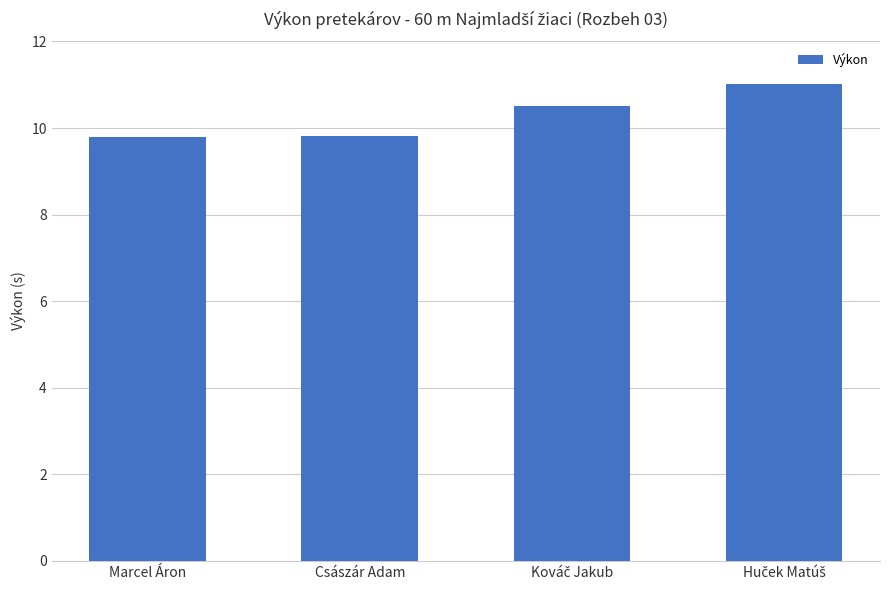

Is it true that the value at Császár Adam is 15.6?

False